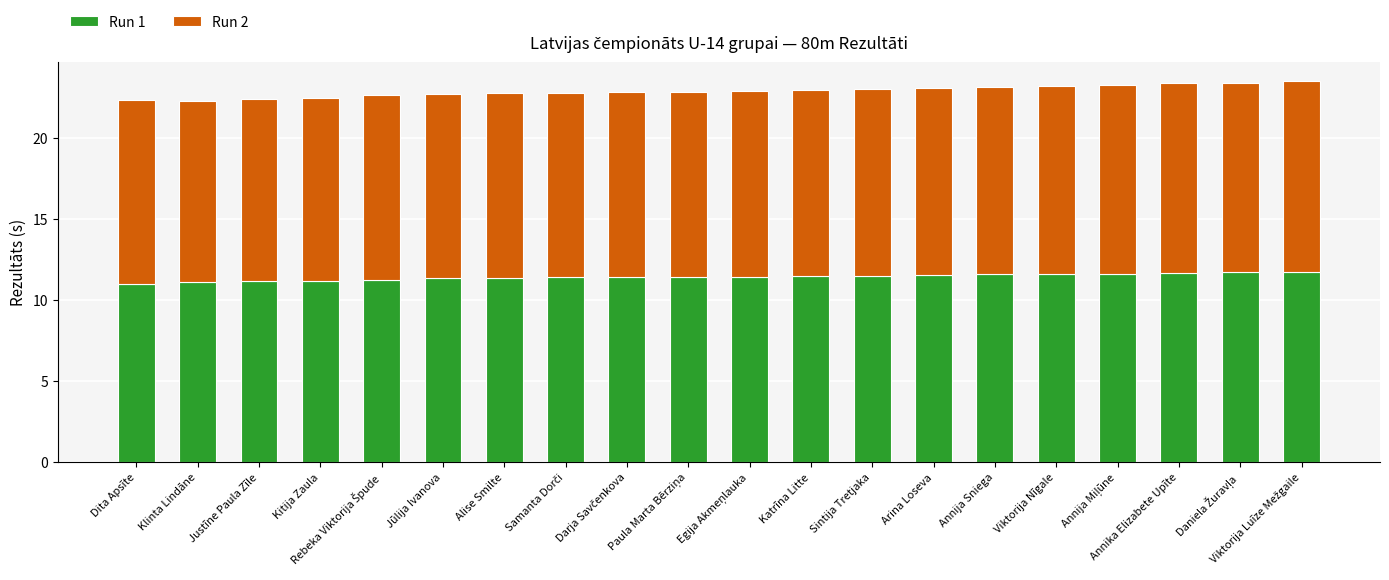

What is the sum of all Run 1 values?

228.4